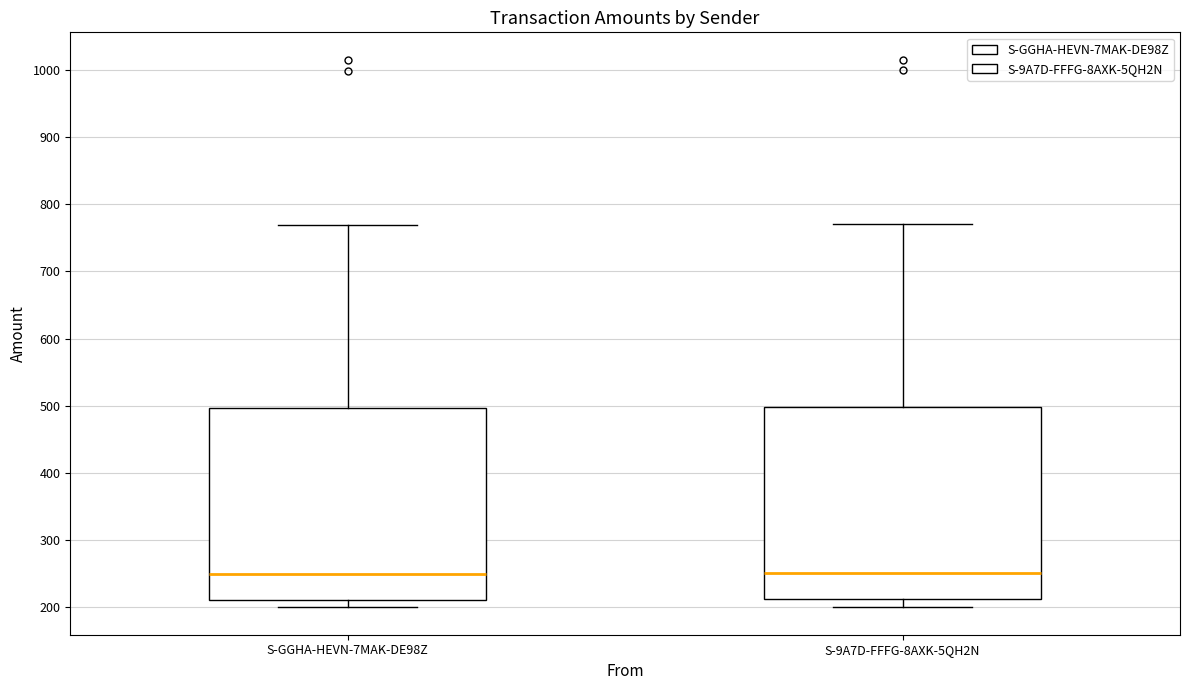

Reading left to right, transcribe this box plot: for each box, give where its median line is, the range the box spans, and where its two whiskers end, as read against the y-axis. The values are not printed on the chart, so give them approximately, as read against the axis.

S-GGHA-HEVN-7MAK-DE98Z: median 250, box 210 to 500, whiskers 200 to 770
S-9A7D-FFFG-8AXK-5QH2N: median 250, box 210 to 500, whiskers 200 to 770